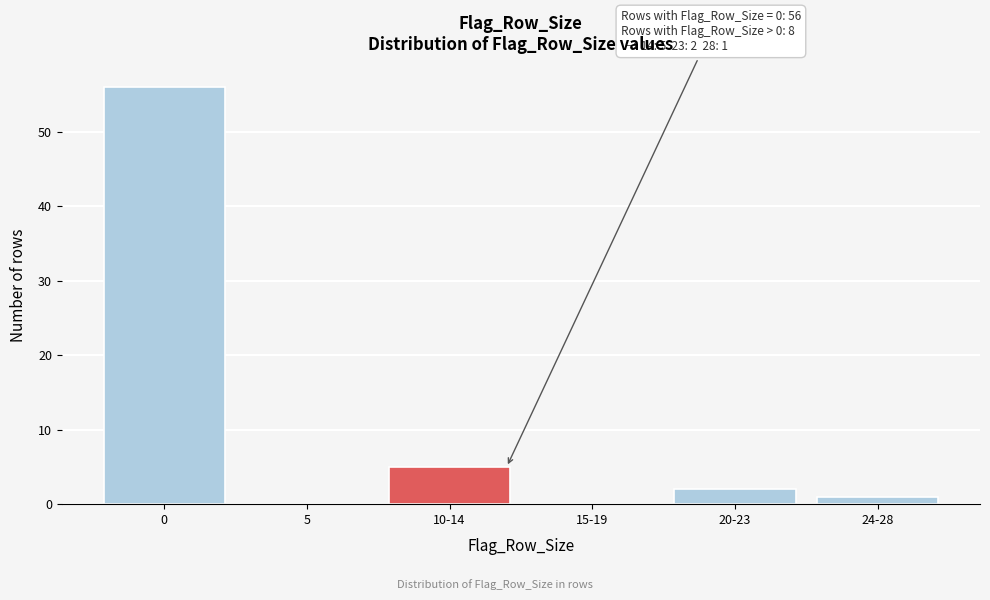

Reading right to left, extract all data points from this chart.

24-28=1	20-23=2	15-19=0	10-14=5	5=0	0=56